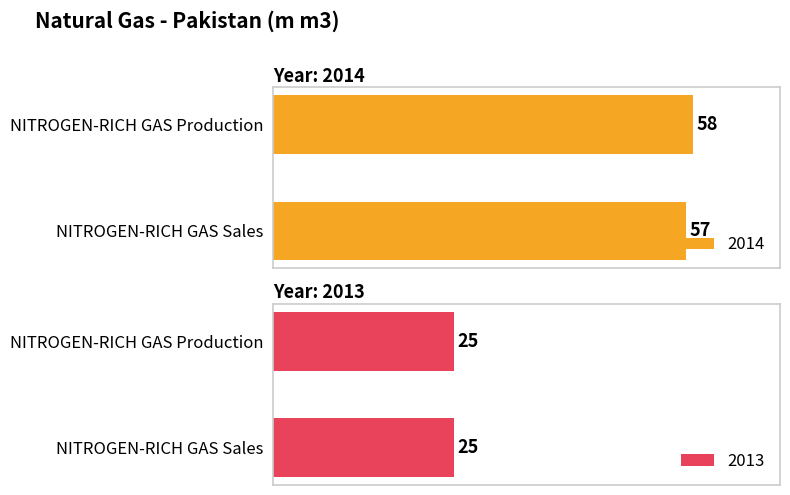

What are all the series names shown in the legend?

2014, 2013